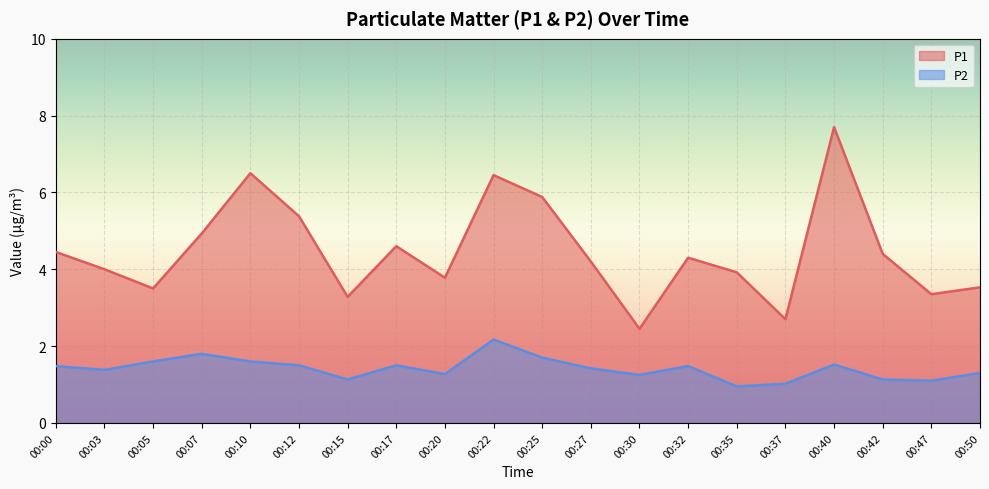

What is the approximate value of P1 at 00:42?

4.4